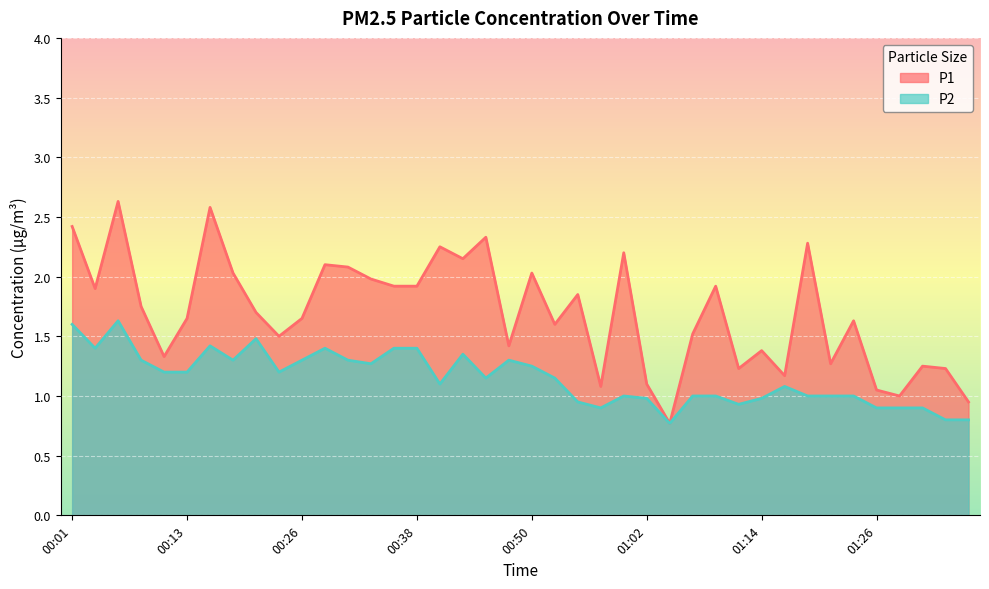

List the series in order of their overall mean, highest first.

P1, P2